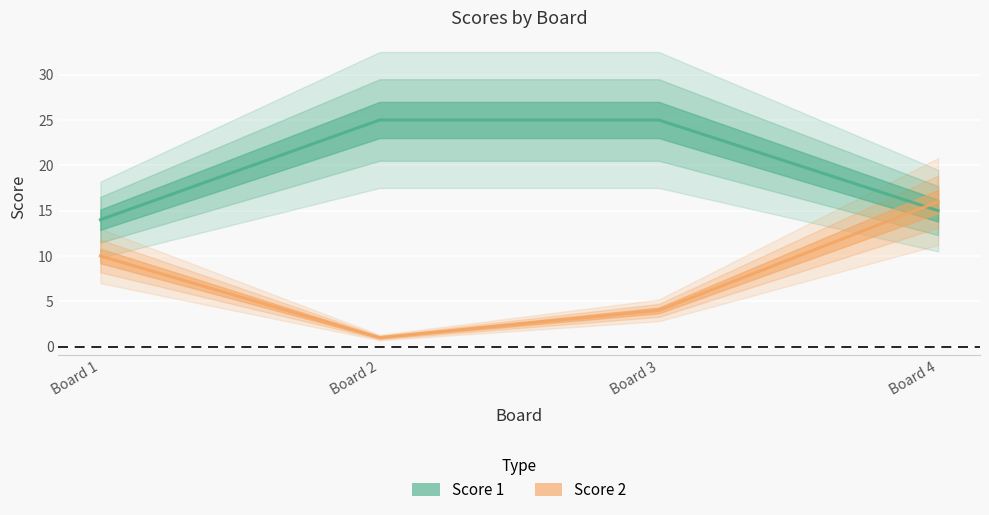

Where is Score 1 nearest to the value 19?

Board 4